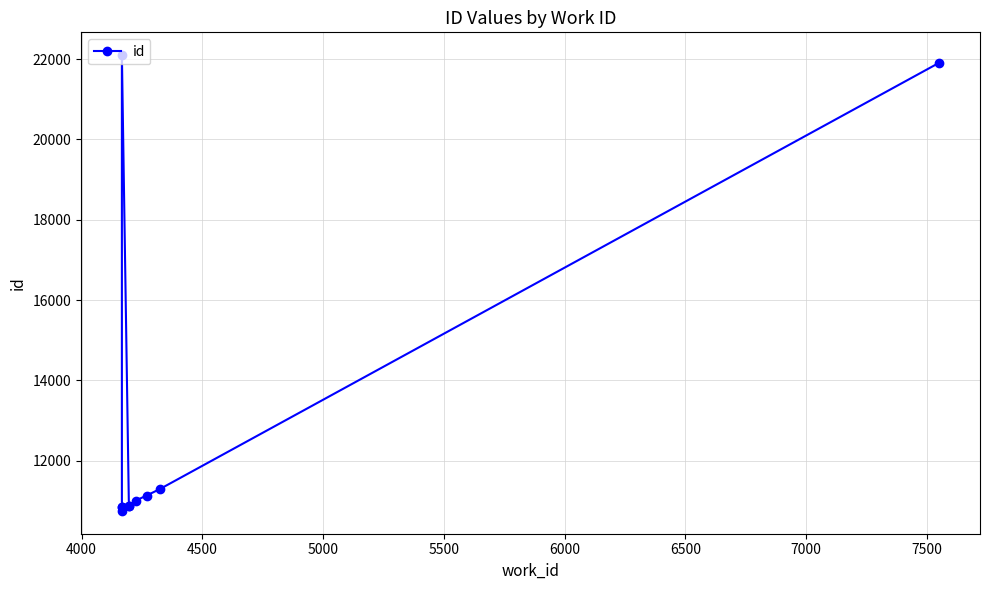

How many distinct data groups are displayed?

1